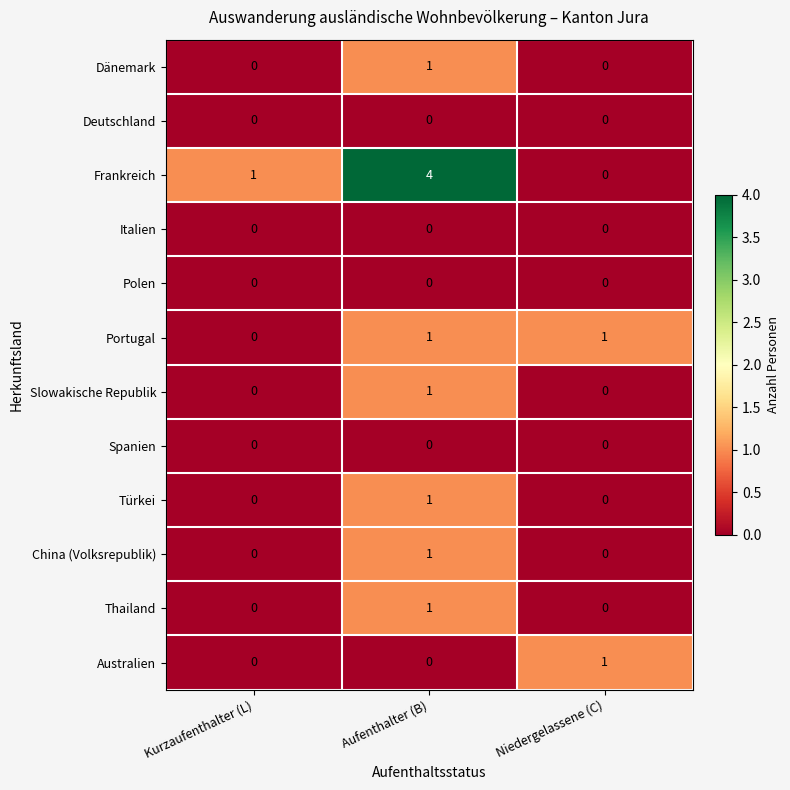

The Thailand series shows 1 at Aufenthalter (B). True or false?

True